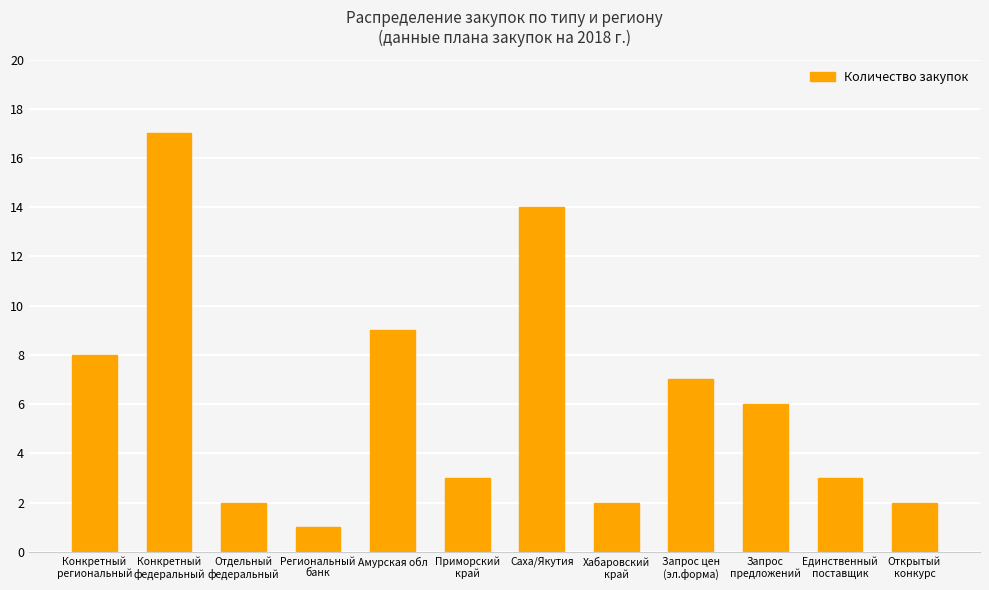

Reading left to right, list all the values displayed in this chart.

Конкретный
региональный=8	Конкретный
федеральный=17	Отдельный
федеральный=2	Региональный
банк=1	Амурская обл=9	Приморский
край=3	Саха/Якутия=14	Хабаровский
край=2	Запрос цен
(эл.форма)=7	Запрос
предложений=6	Единственный
поставщик=3	Открытый
конкурс=2